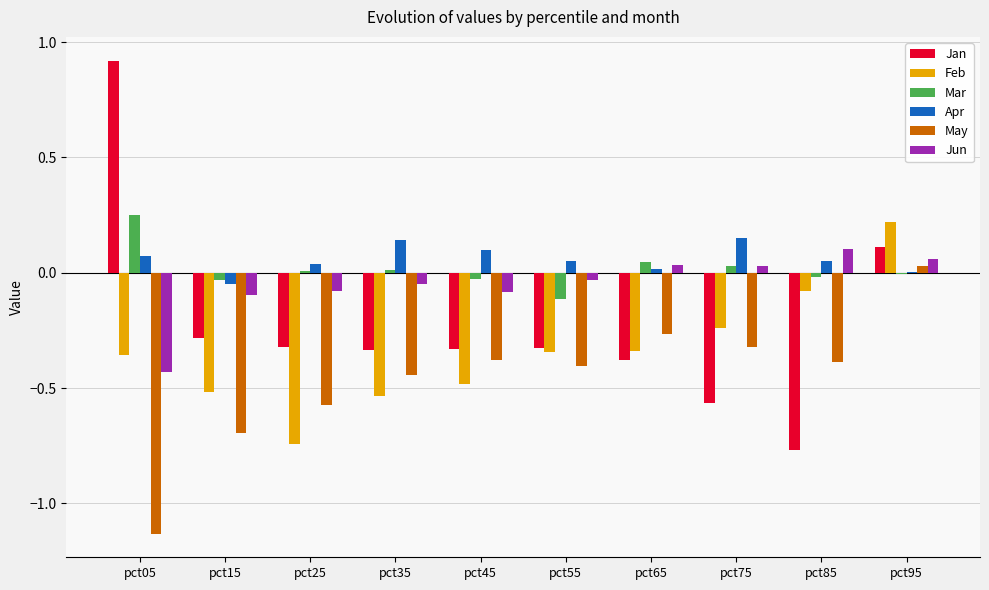

Count the number of data series in this chart.

6